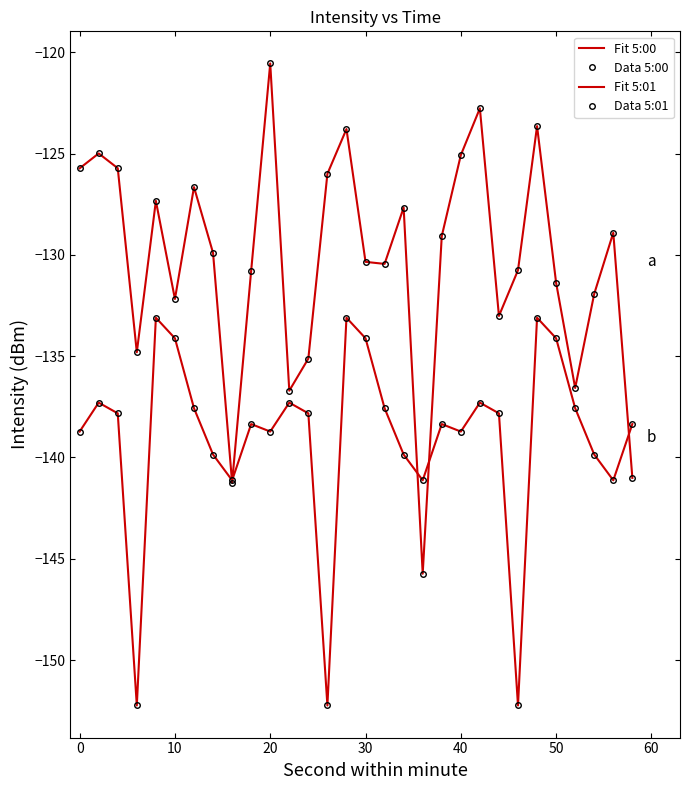

What is the average value of the Fit 5:01 series?

-139.0